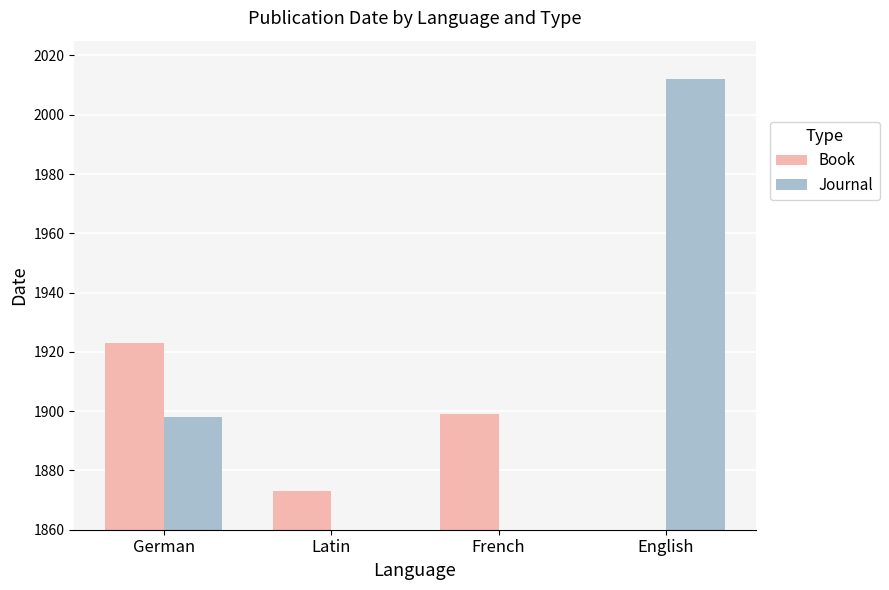

Reading left to right, transcribe all the data shown in this chart.

Book: 1923	1873	1899	0
Journal: 1898	0	0	2012